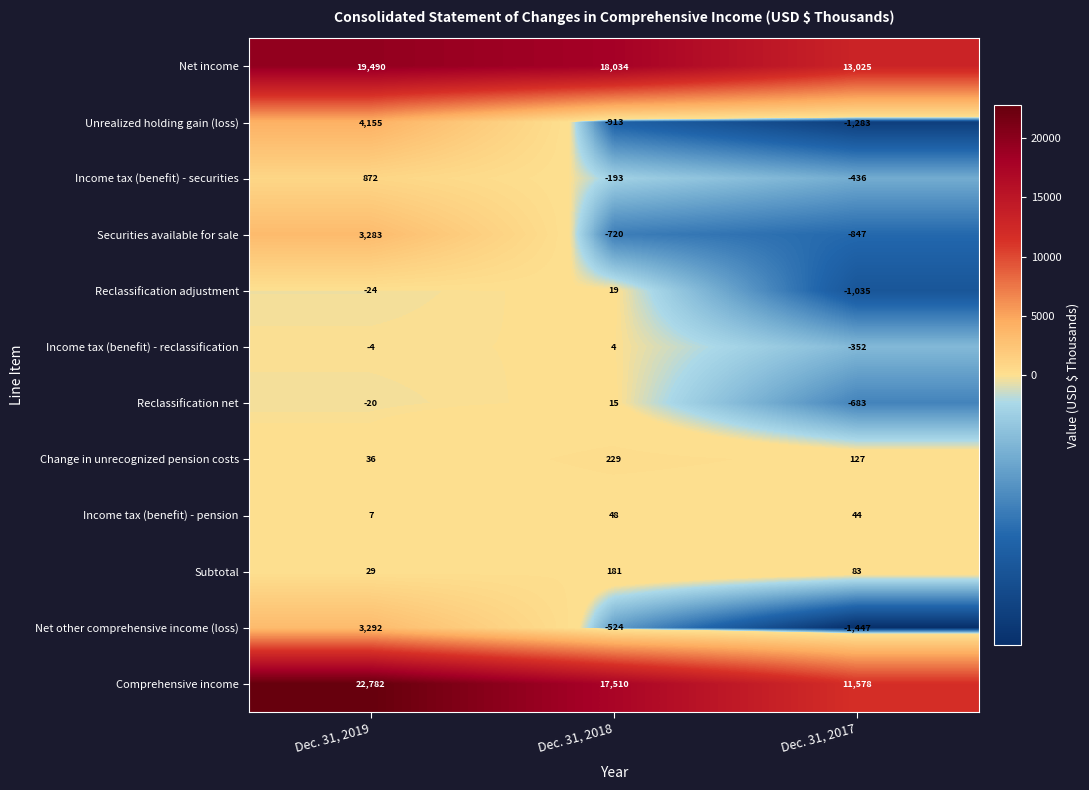

The value of Subtotal at Dec. 31, 2019 is 29. True or false?

True